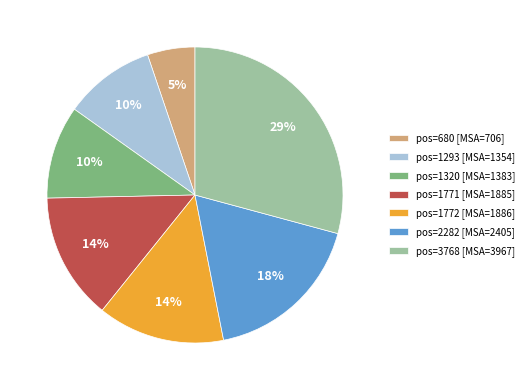

Is it true that pos=1771 [MSA=1885] is 14% of the pie?

True